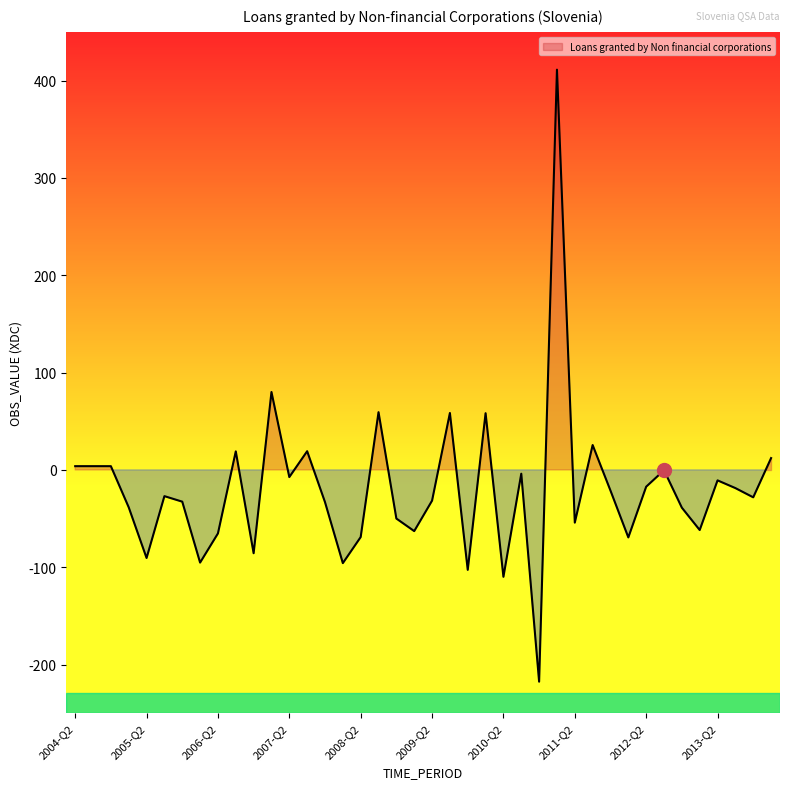

How many lines are shown in the chart?

1